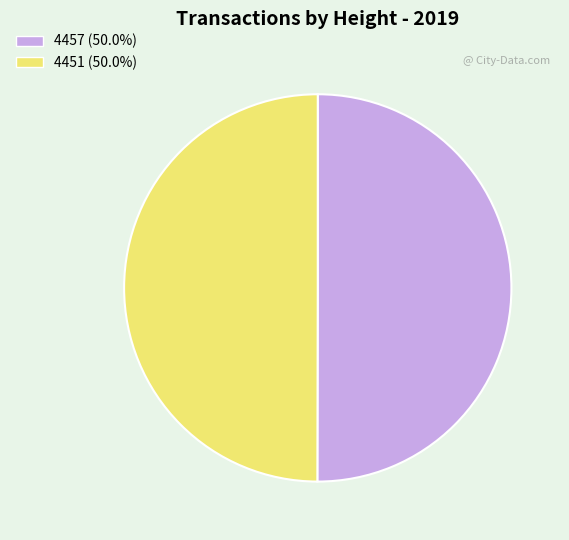

Count the number of slices in the pie.

2